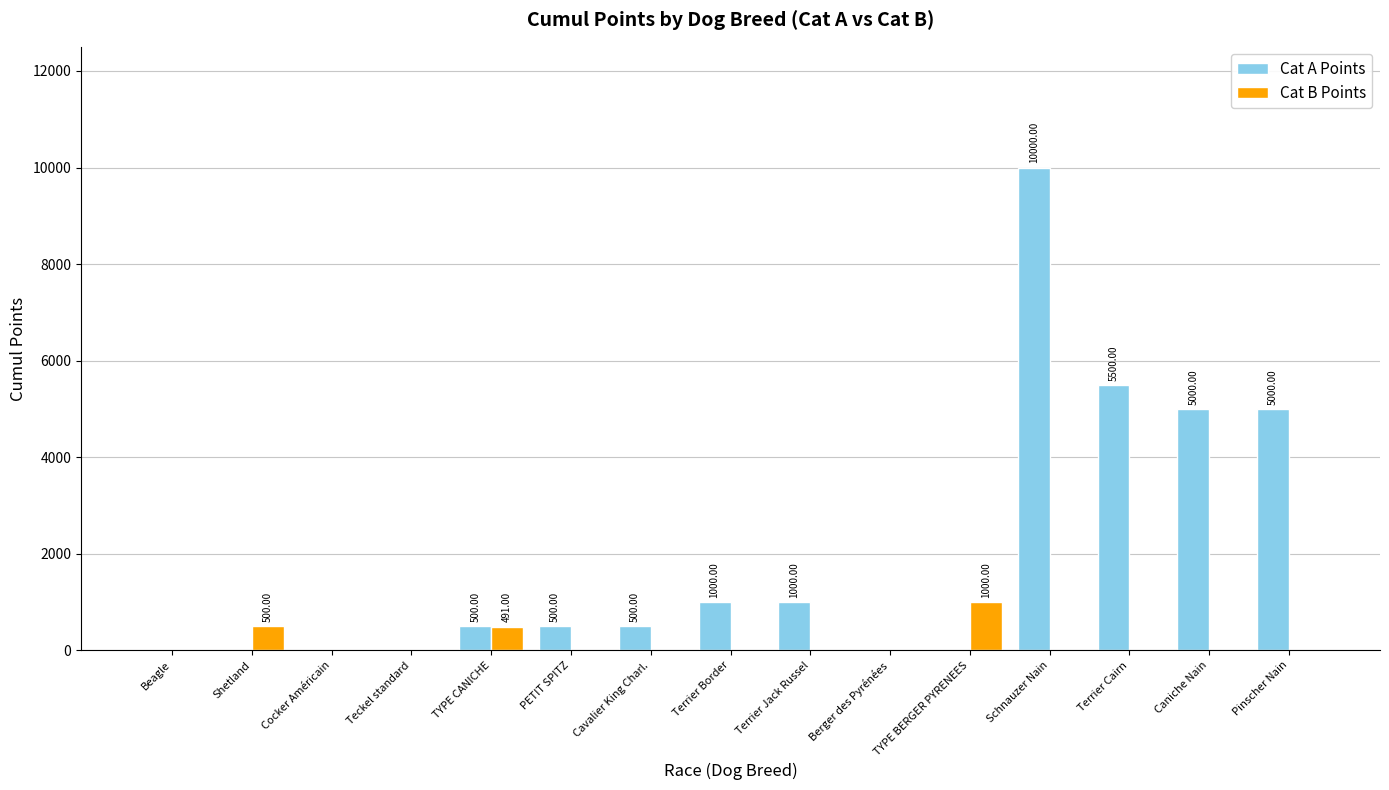

Is it true that Cat B Points equals 576 at Beagle?

False